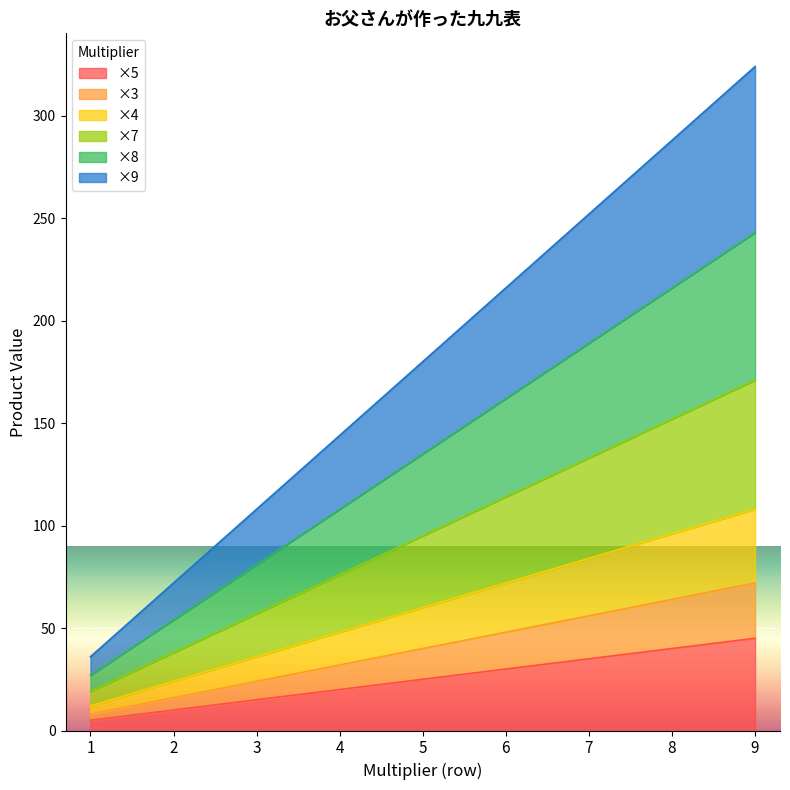

List the labels in order of ×4 value, largest first.

9, 8, 7, 6, 5, 4, 3, 2, 1